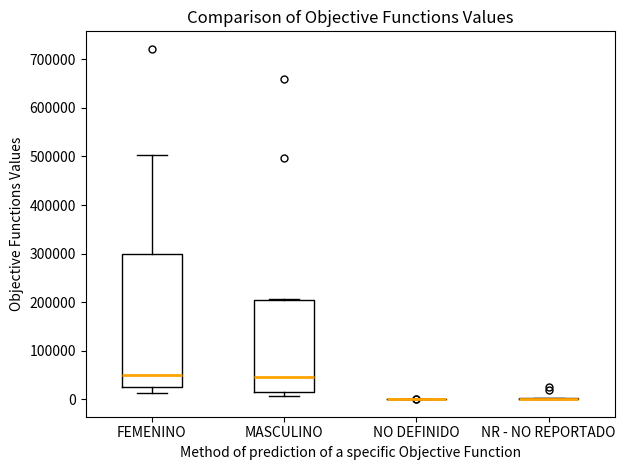

Where is the upper edge of the box for MASCULINO on the y-axis? The values are not printed on the chart, so give them approximately, as read against the axis.

210000